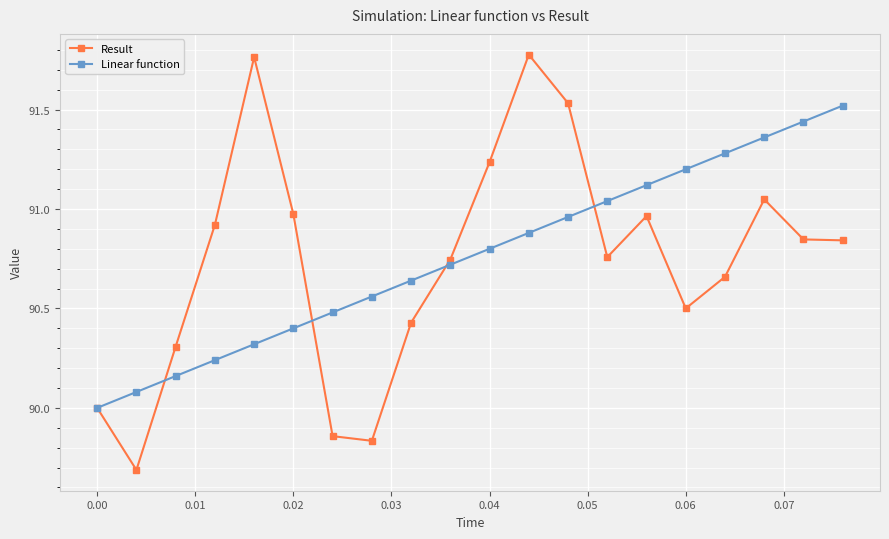

What is the minimum value for Result?

89.7